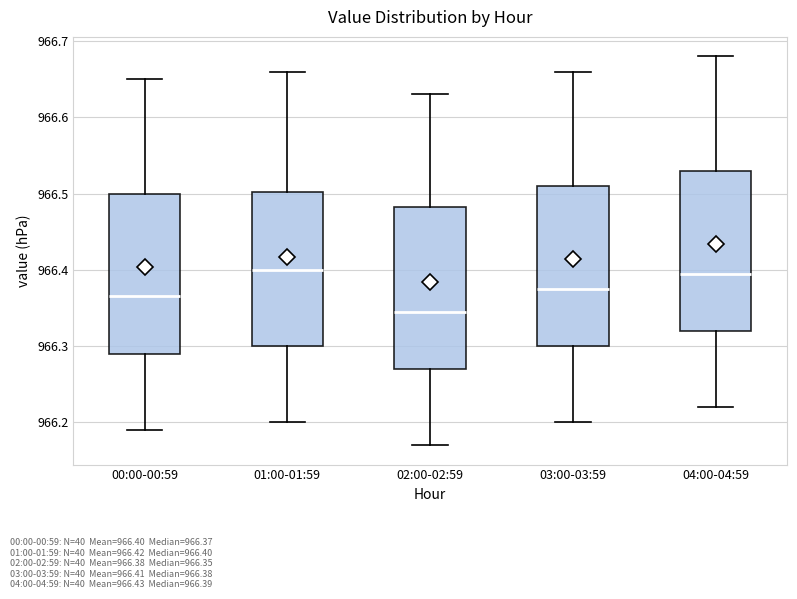

Where is the lower edge of the box for 02:00-02:59 on the y-axis? The values are not printed on the chart, so give them approximately, as read against the axis.

966.27